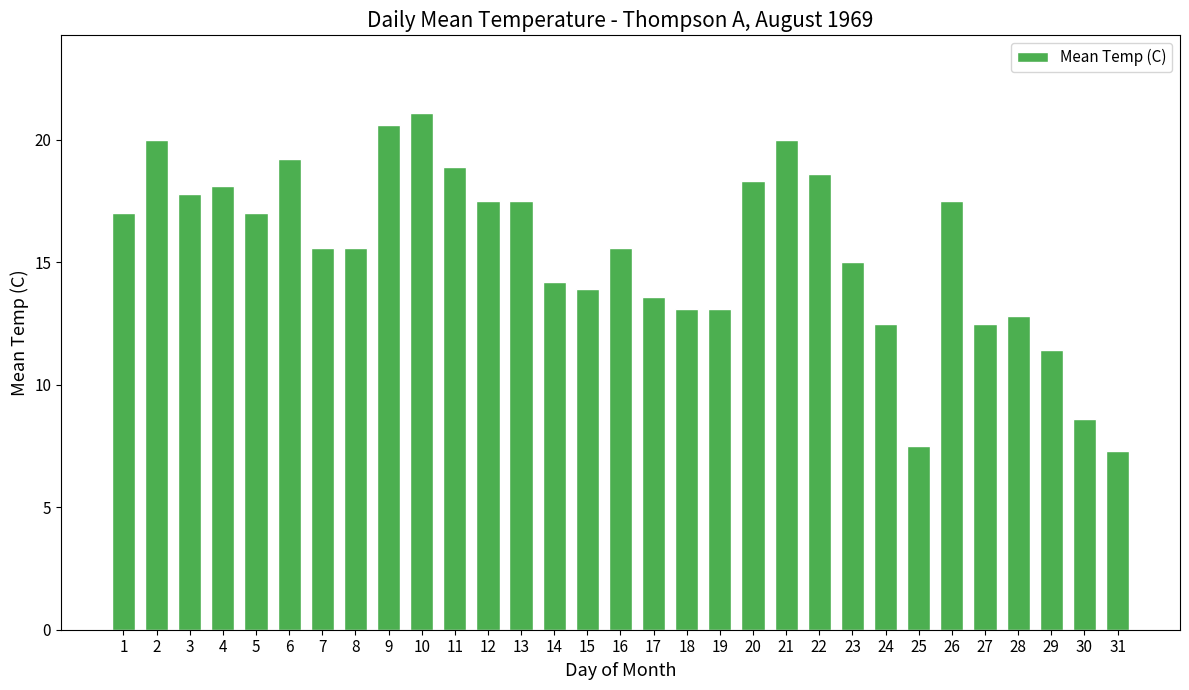

Which category has the highest value across all series?

10